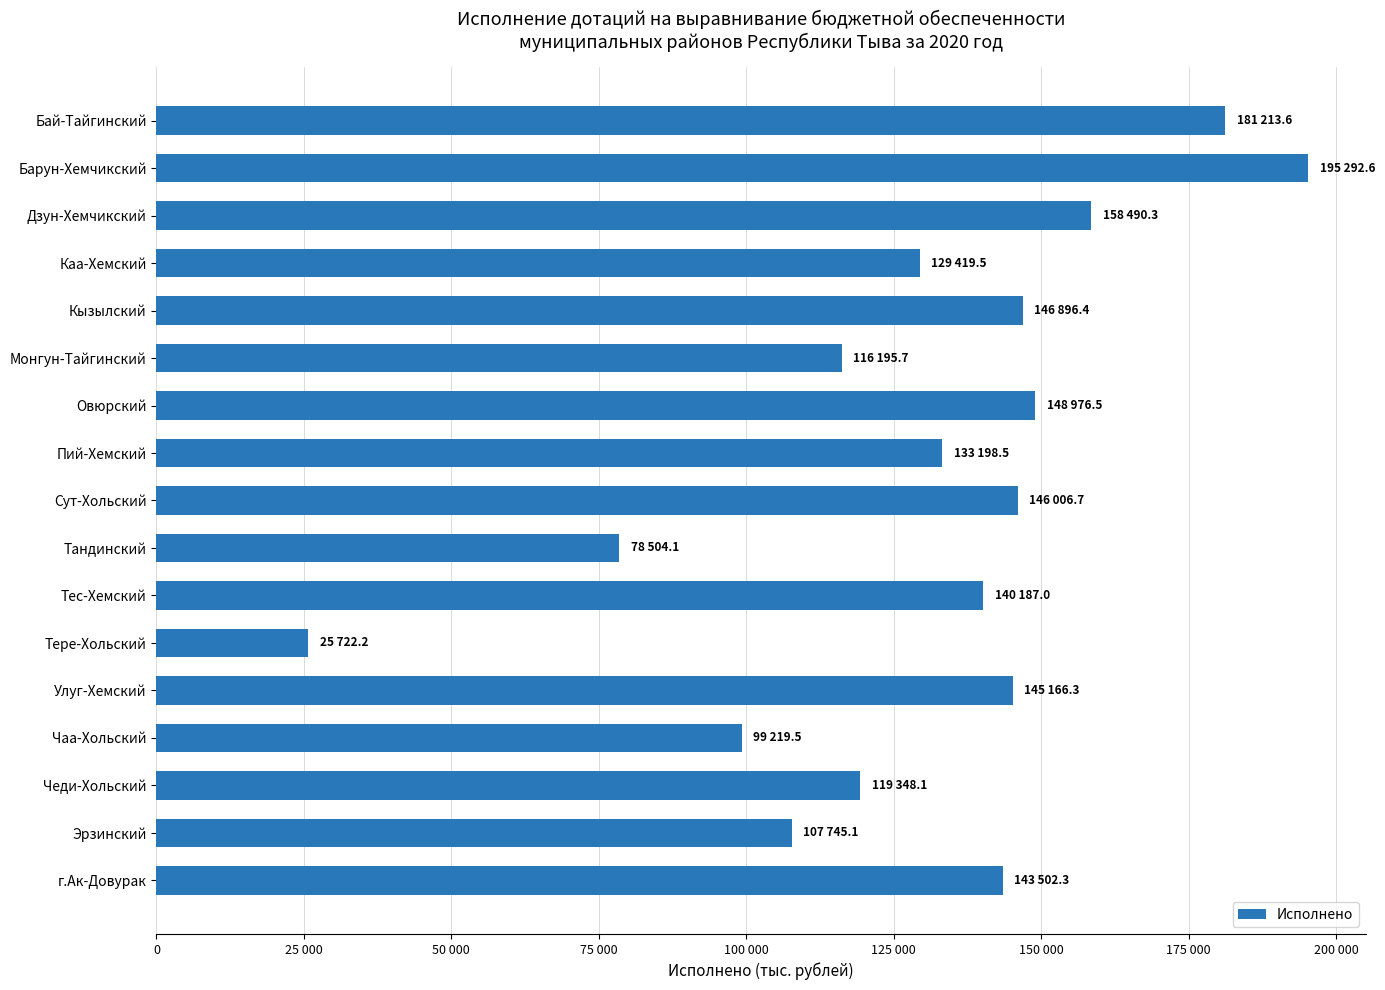

What is the difference between the second highest and minimum values?

155491.4